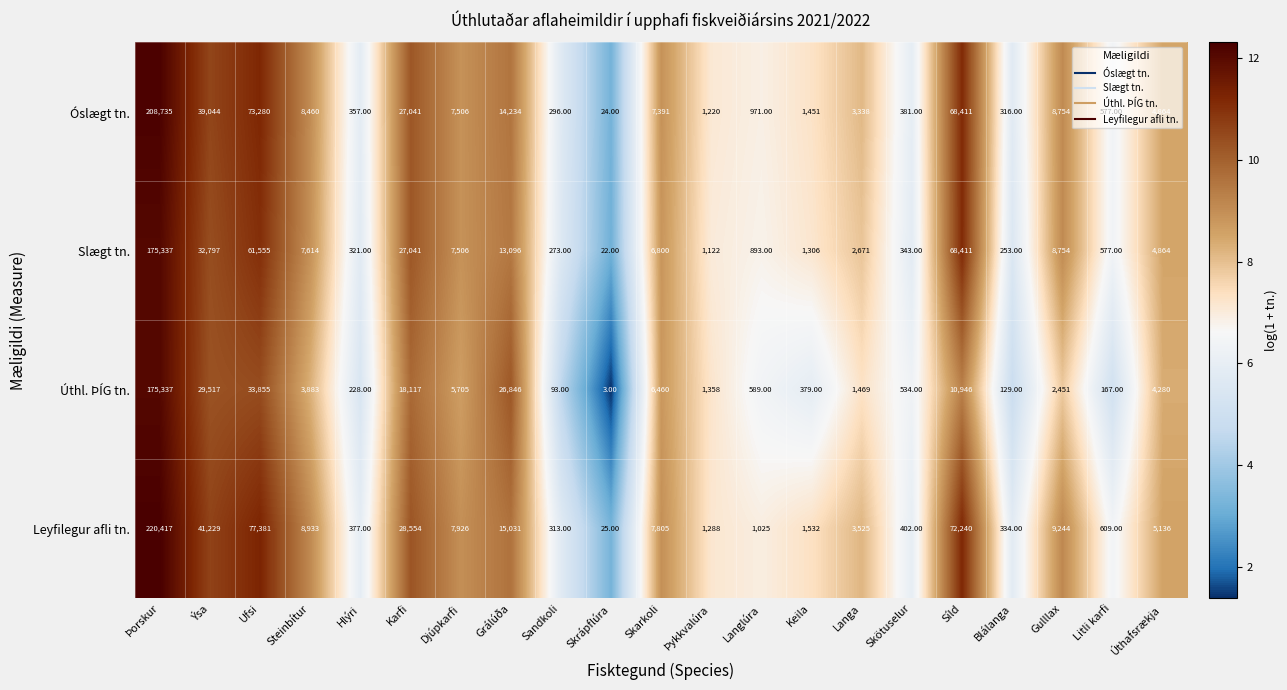

What is the difference between the second highest and minimum values in the Óslægt tn. series?

73256